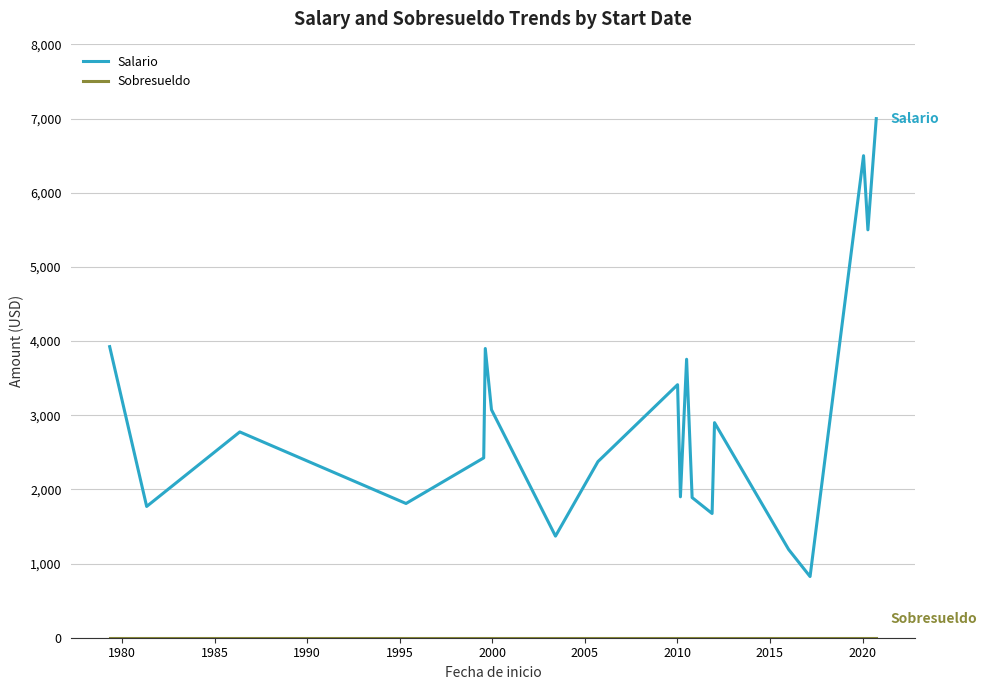

Which series has the widest spread of values?

Salario